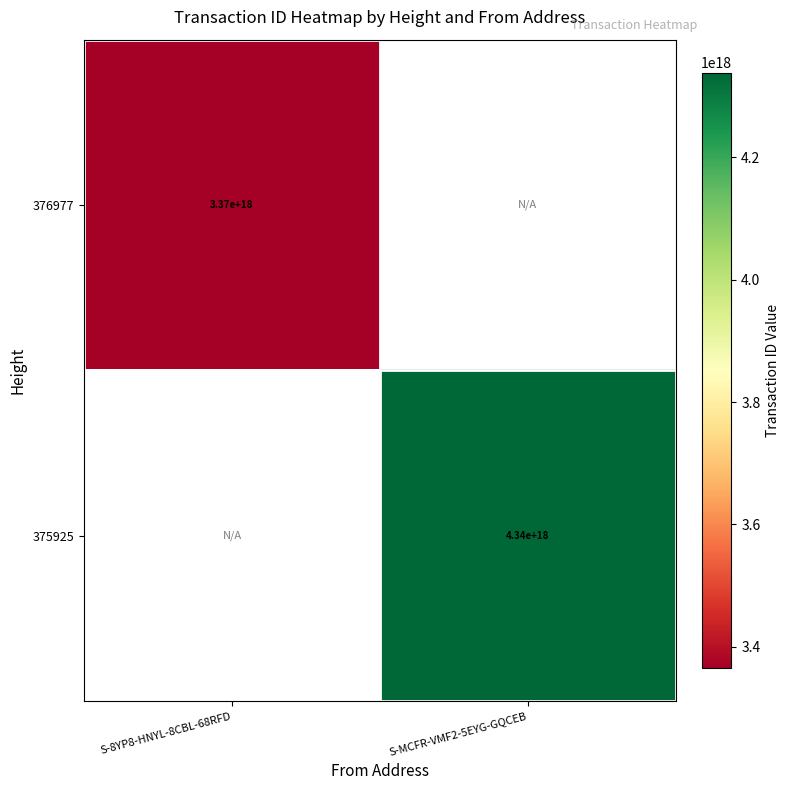

Is it true that 376977 equals 5799302872810567680.0 at S-8YP8-HNYL-8CBL-68RFD?

False